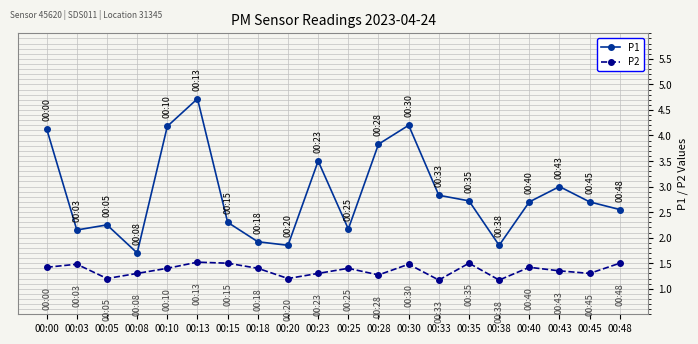

True or false: P1 and P2 intersect in this chart.

False